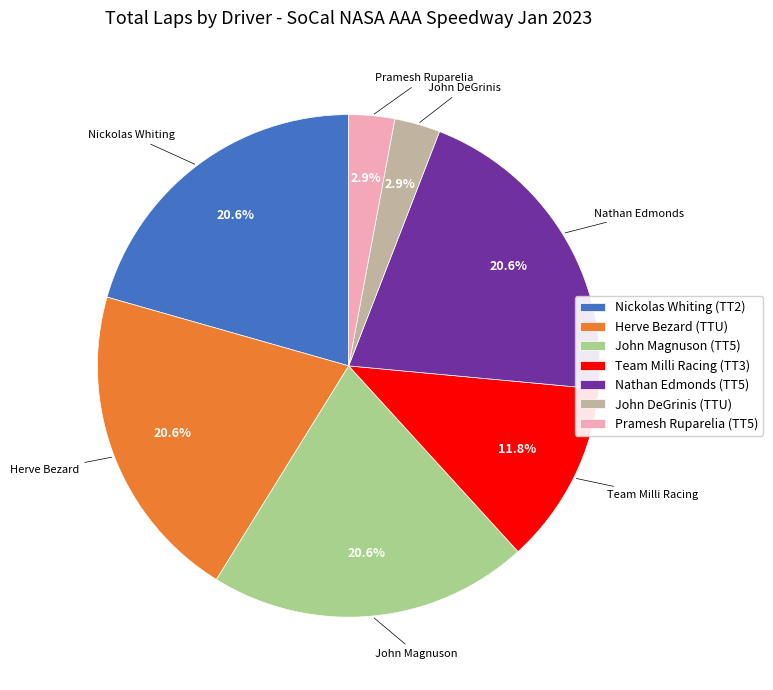

To the nearest percent, what is the combined percentage of Herve Bezard (TTU) and John DeGrinis (TTU)?

24%